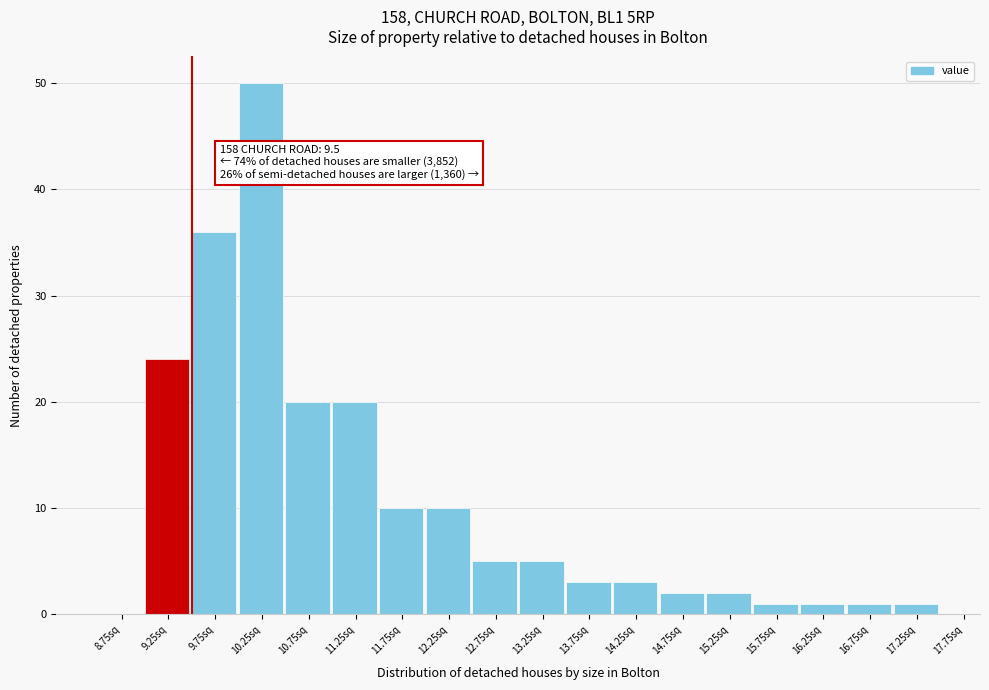

Over which range of the x-axis is the bar tallest?

10.0 to 10.5